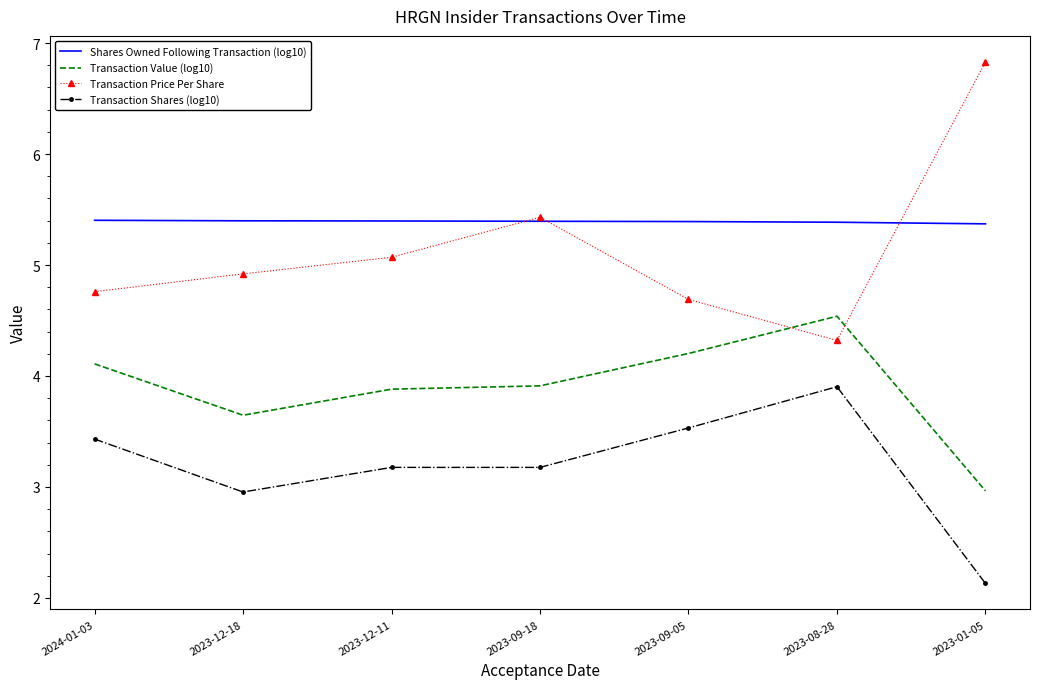

What is the difference between the maximum and minimum values in the Transaction Shares (log10) series?

1.8